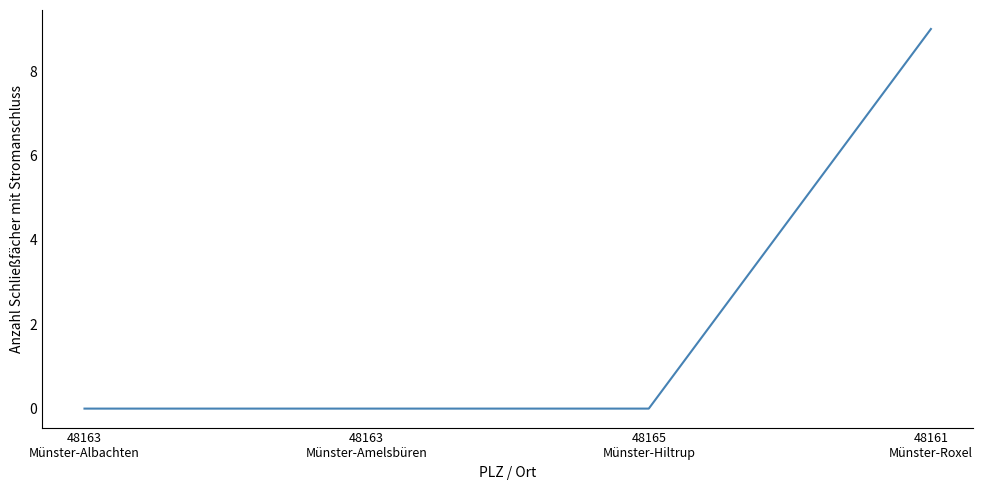

True or false: the data shows 0 at 48165
Münster-Hiltrup.

True